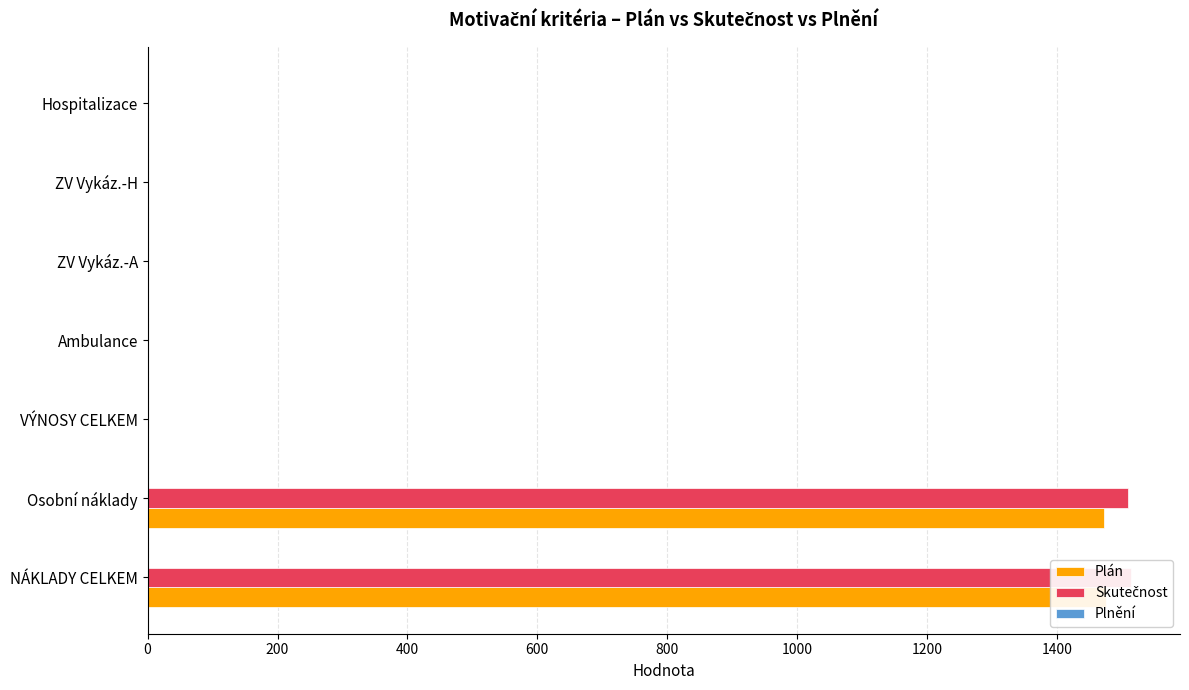

How many bars are there in each group?

3